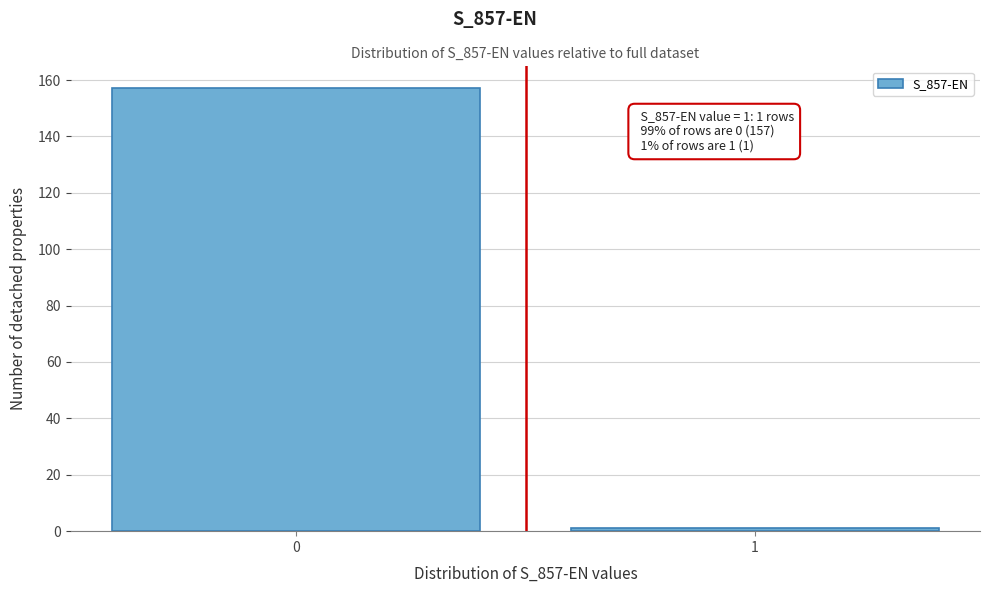

Reading left to right, what are all the values shown in this chart?

0=157	1=1